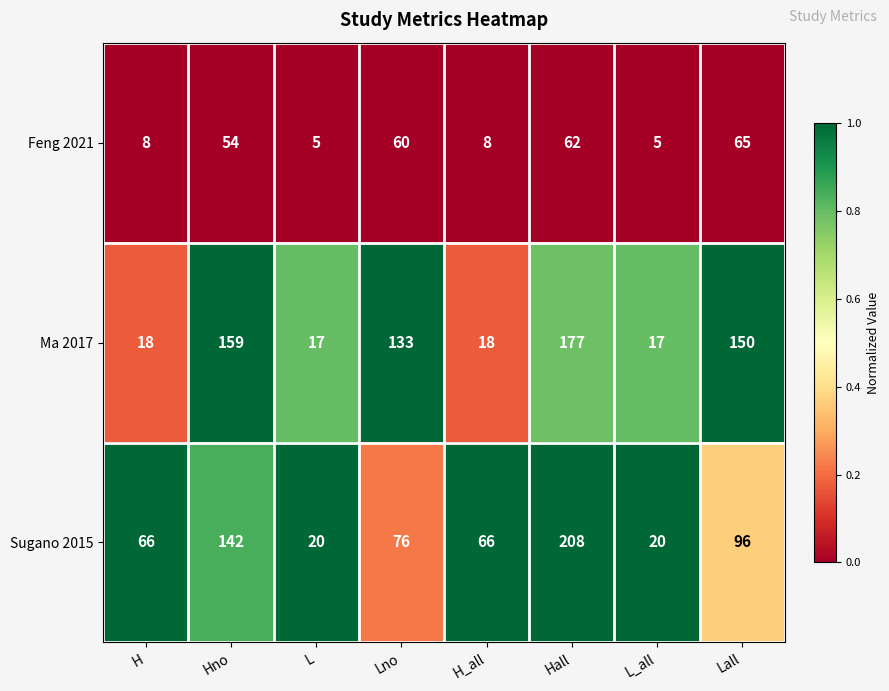

The value of Feng 2021 at Hall is 62. True or false?

True